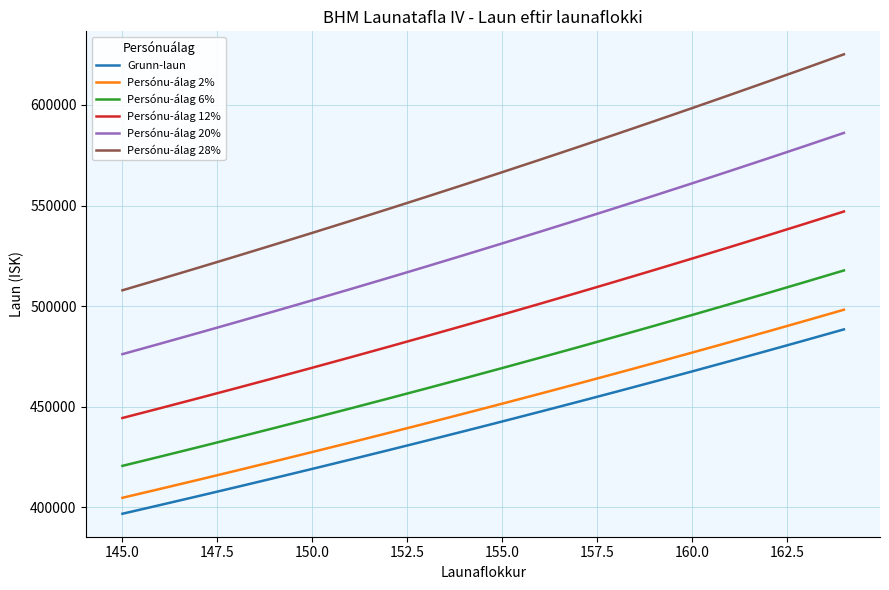

True or false: Persónu-álag 28% and Persónu-álag 6% cross at least once.

False